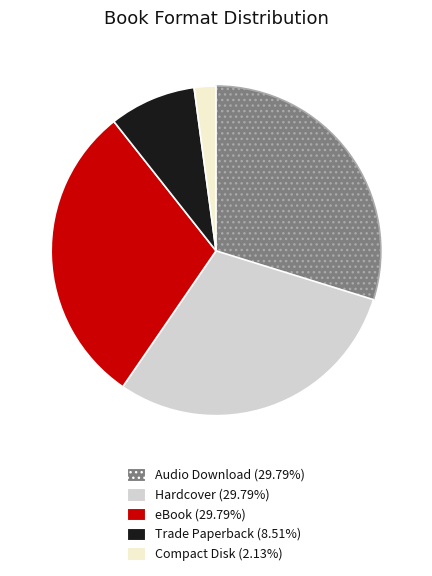

Approximately how many times larger is the value at Trade Paperback compared to Hardcover?

0.3